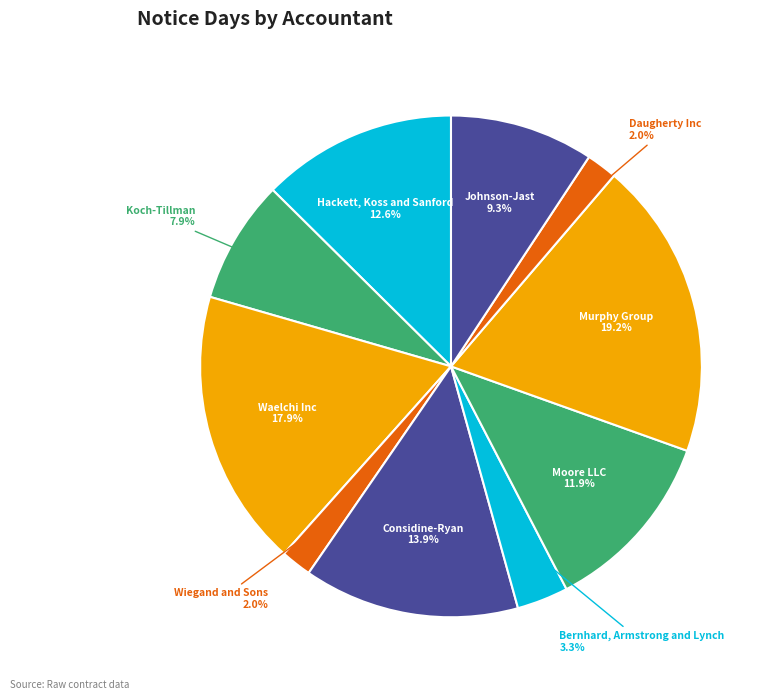

Between Moore LLC and Daugherty Inc, which is larger?

Moore LLC